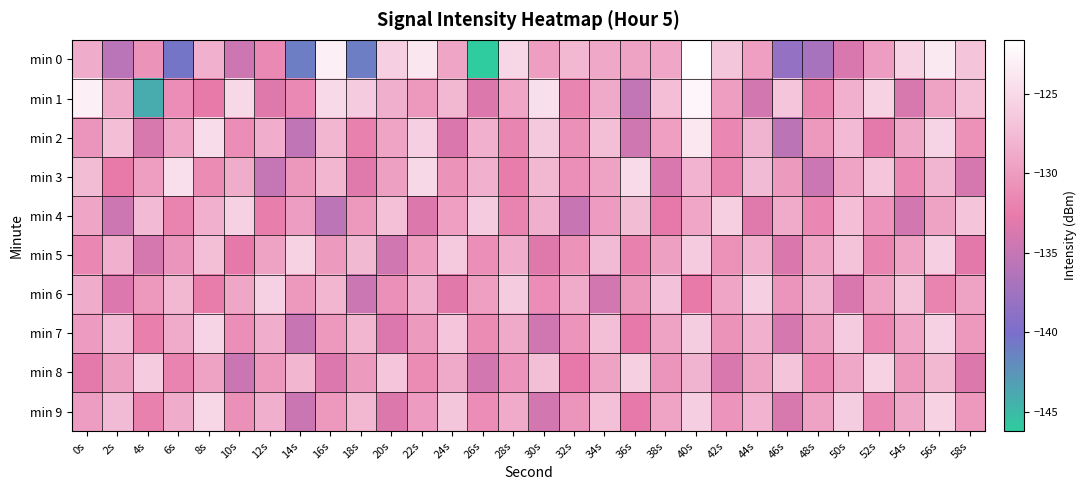

Between 24s and 56s, which series saw the biggest shift?

min 2